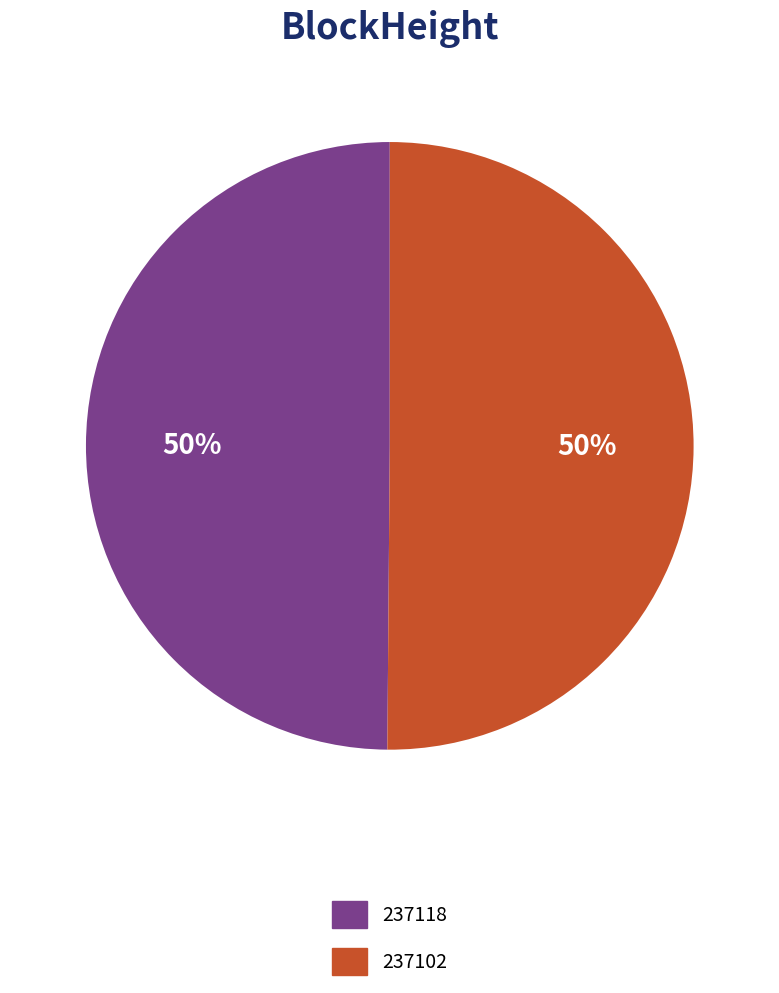

To the nearest percent, what is the average slice percentage?

50%